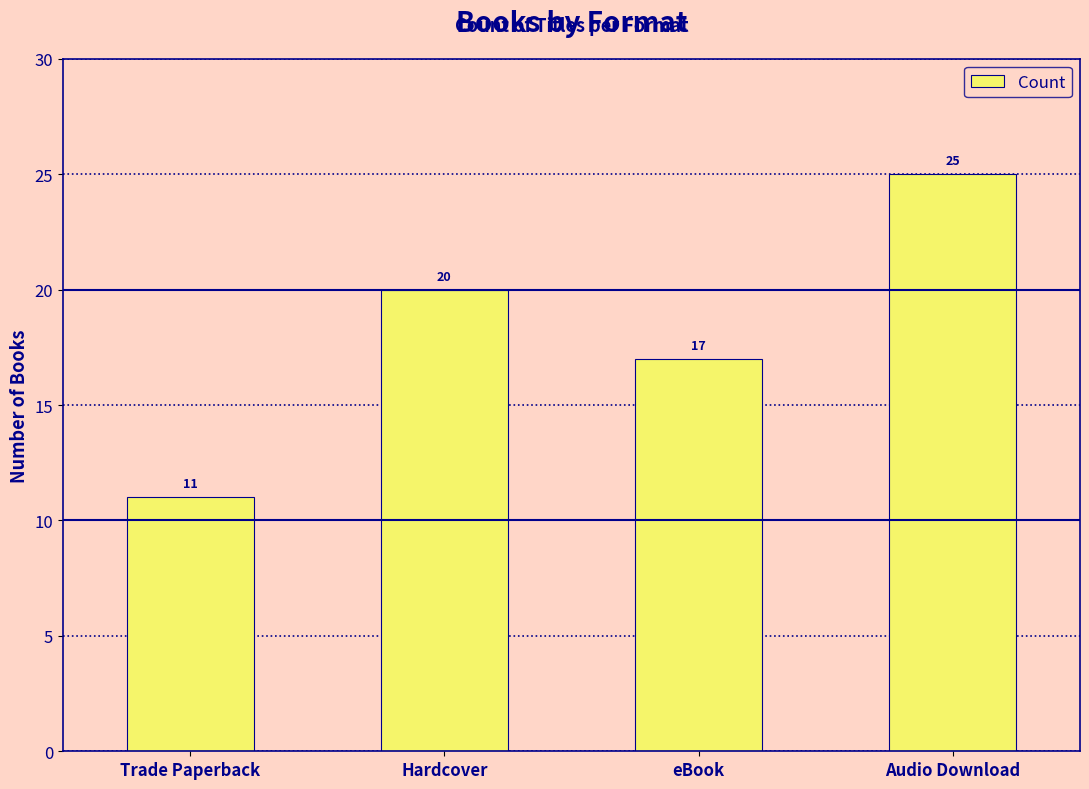

Count the values in the range 17 to 25.

3